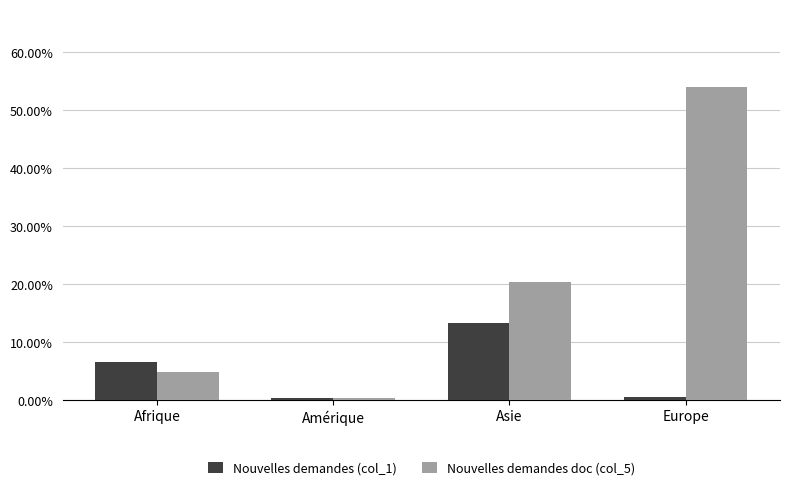

Reading left to right, what are all the values shown in this chart?

Nouvelles demandes (col_1): Afrique=6.5	Amérique=0.3	Asie=13.3	Europe=0.6
Nouvelles demandes doc (col_5): Afrique=4.8	Amérique=0.3	Asie=20.3	Europe=54.0